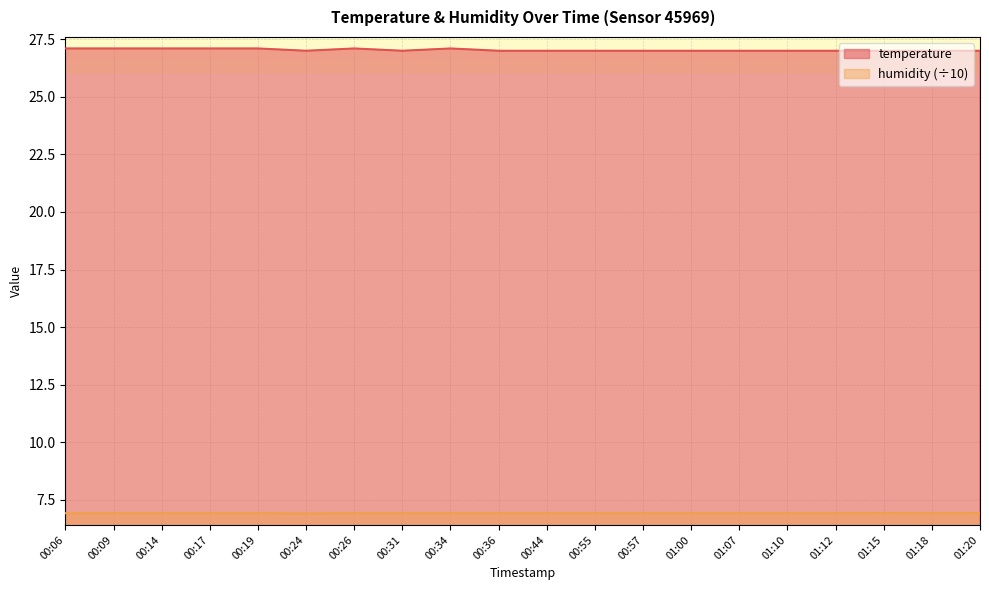

Rank the categories by temperature value from highest to lowest.

00:06, 00:09, 00:14, 00:17, 00:19, 00:26, 00:34, 00:24, 00:31, 00:36, 00:44, 00:55, 00:57, 01:00, 01:07, 01:10, 01:12, 01:15, 01:18, 01:20